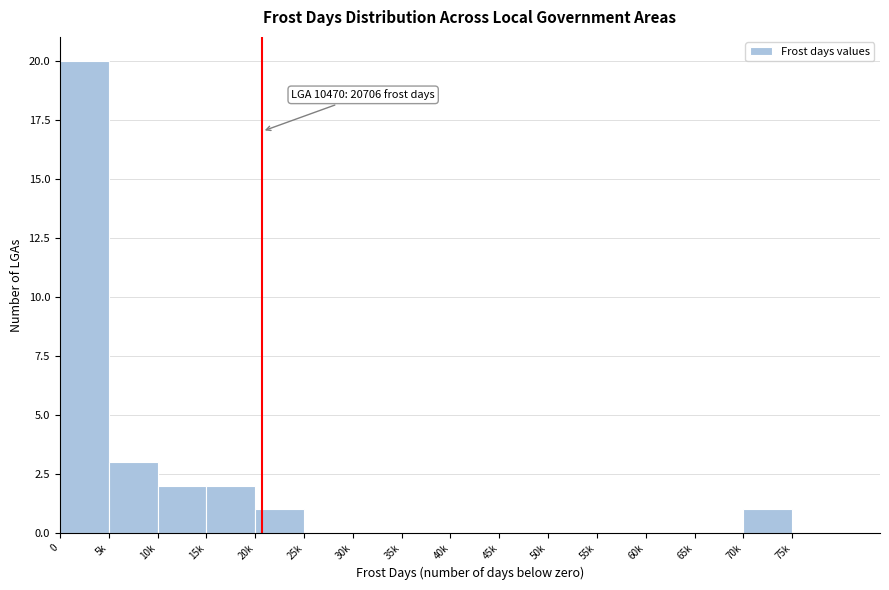

Reading right to left, list all the values displayed in this chart.

75k=0	70k=1	65k=0	60k=0	55k=0	50k=0	45k=0	40k=0	35k=0	30k=0	25k=0	20k=1	15k=2	10k=2	5k=3	0=20